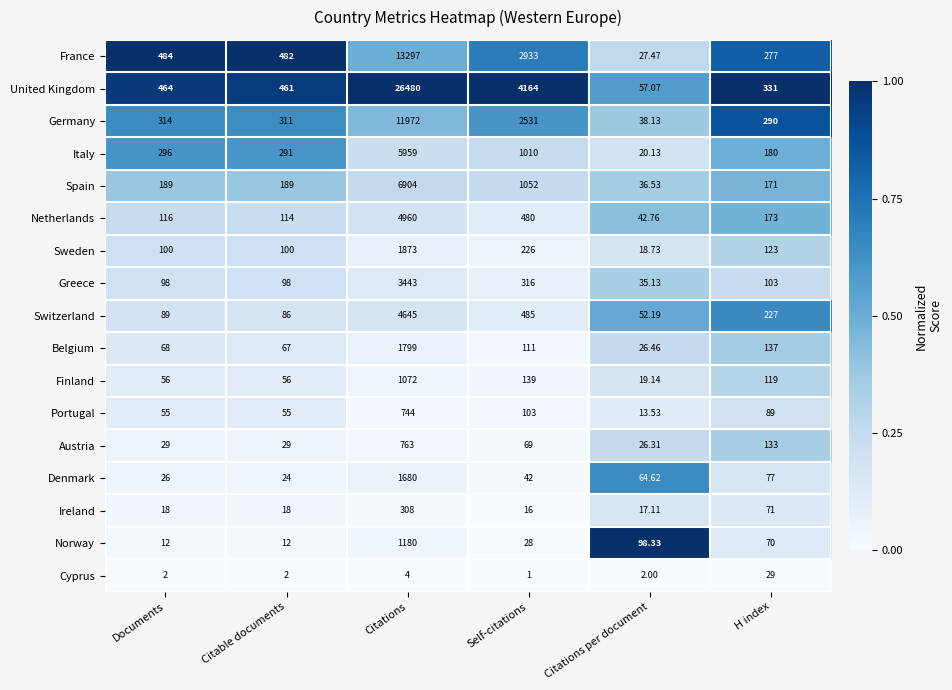

Rank the series by their maximum value, from highest to lowest.

United Kingdom, France, Germany, Spain, Italy, Netherlands, Switzerland, Greece, Sweden, Belgium, Denmark, Norway, Finland, Austria, Portugal, Ireland, Cyprus